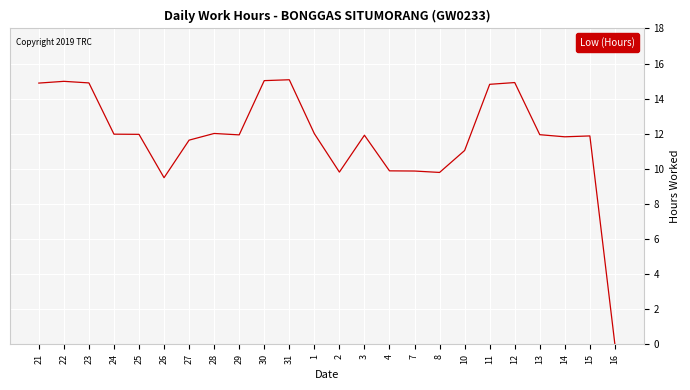

The value at 24 is 12.0. True or false?

True